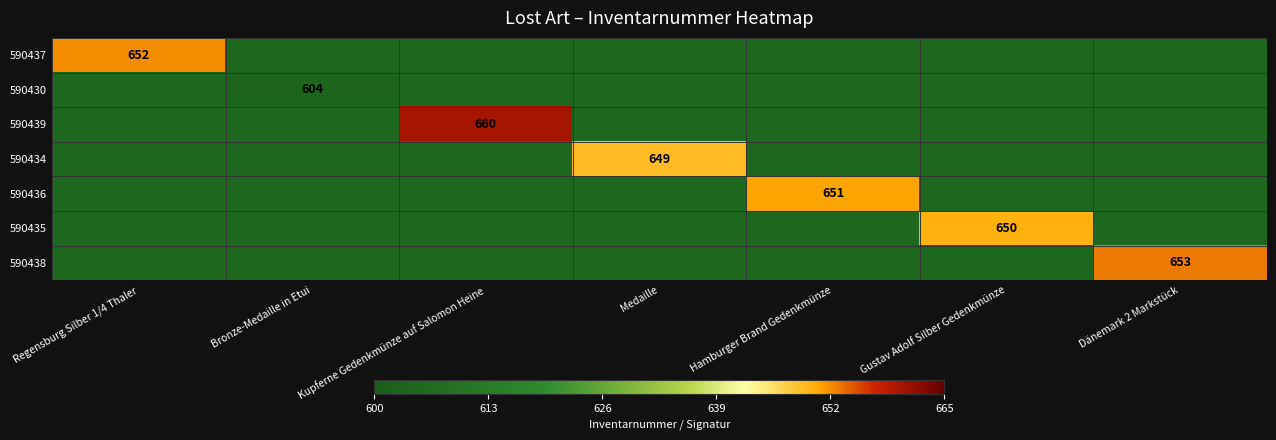

Between Dänemark 2 Markstück and Medaille, which is larger?

Dänemark 2 Markstück